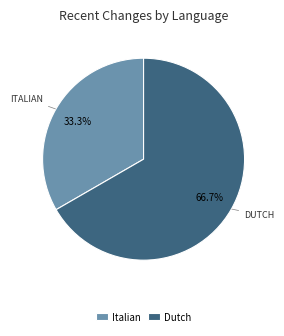

Is there any slice that represents more than half of the pie?

Yes